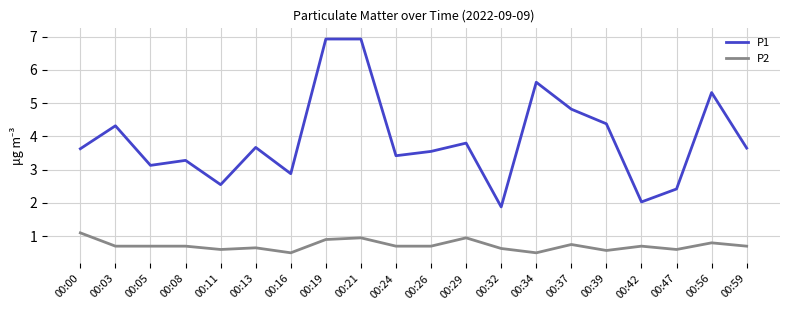

Rank the series by their average value, from highest to lowest.

P1, P2